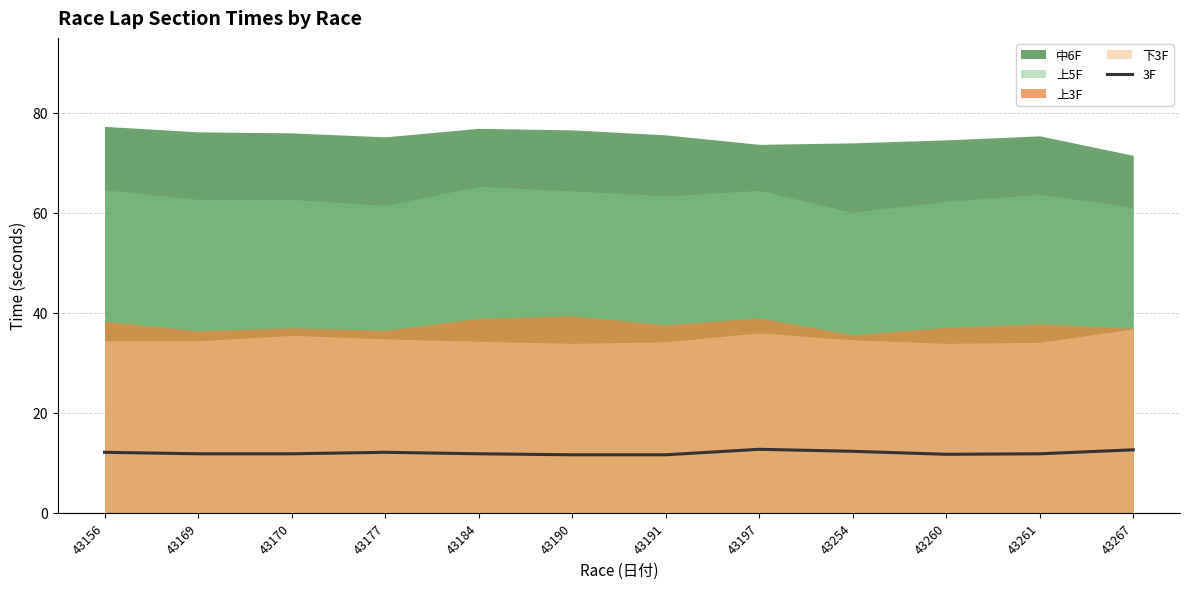

Reading left to right, extract all data points from this chart.

43156=12.1	43169=11.8	43170=11.8	43177=12.1	43184=11.8	43190=11.6	43191=11.6	43197=12.7	43254=12.3	43260=11.7	43261=11.8	43267=12.6